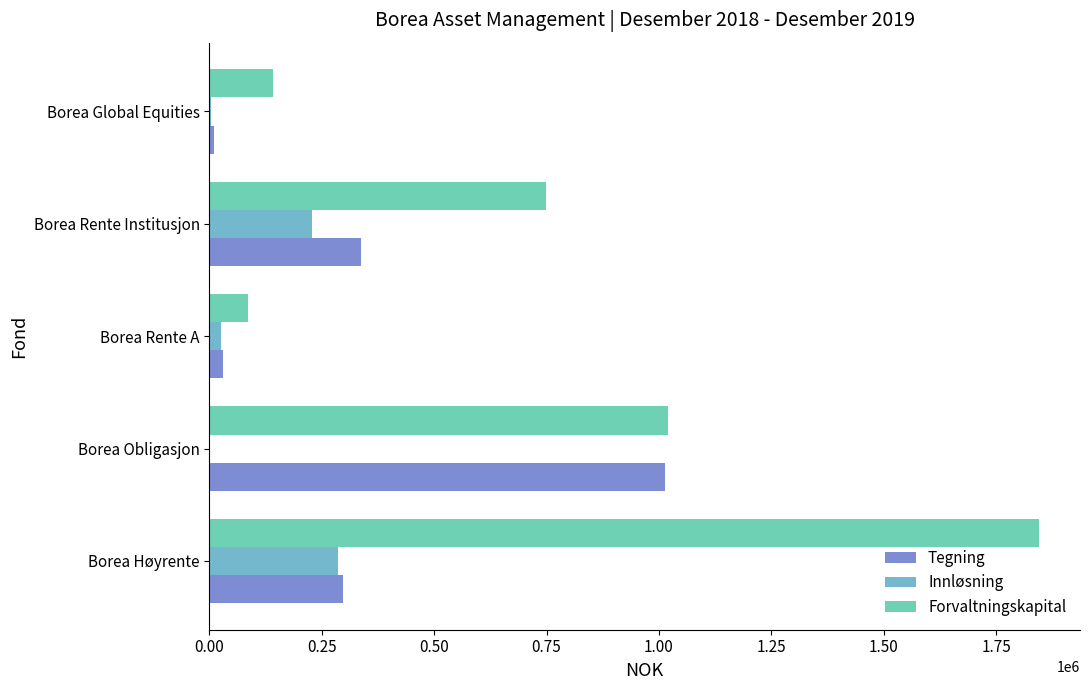

Which series has the largest range (max minus min)?

Forvaltningskapital